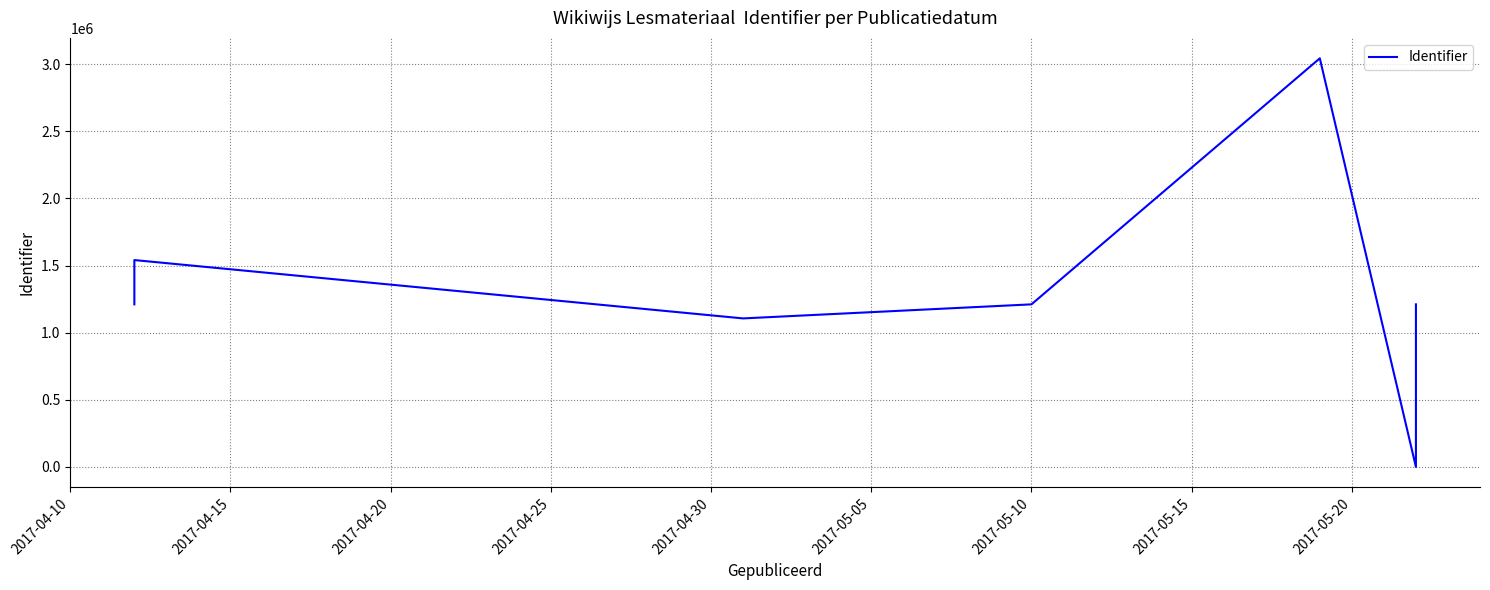

What position from the left is 2017-05-20?

9